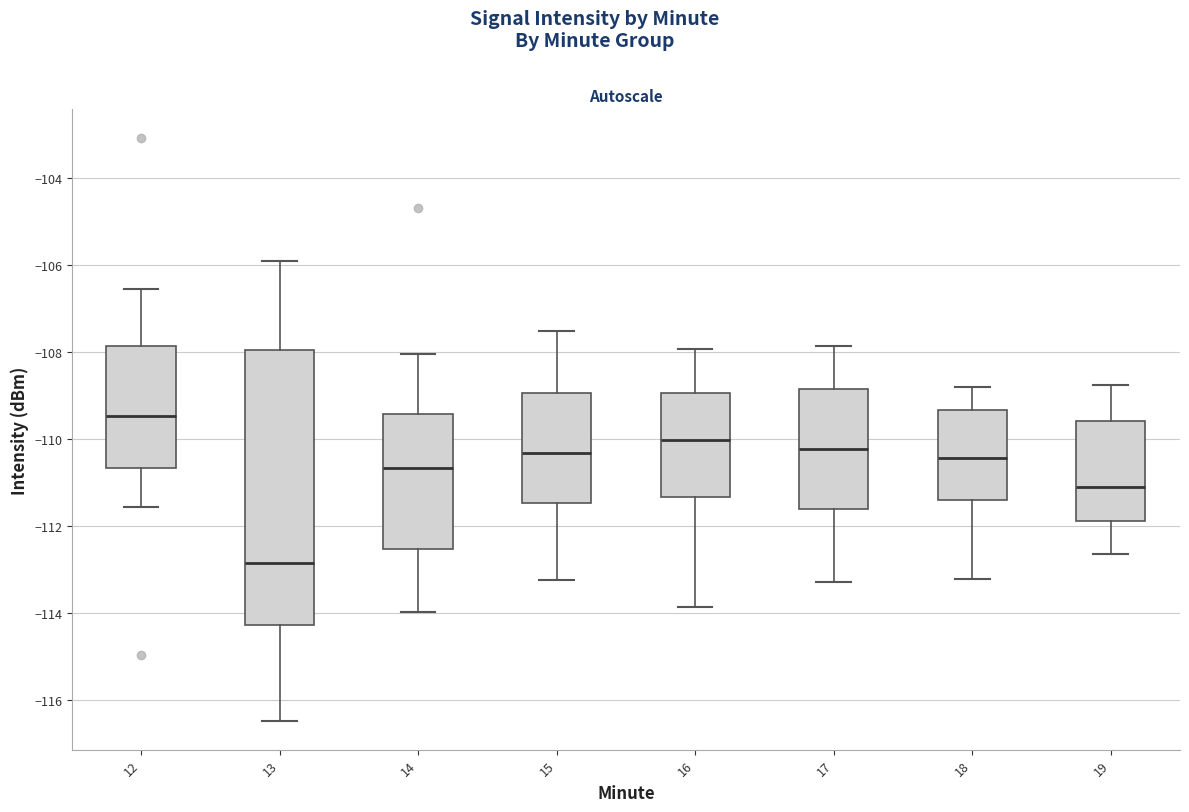

Where is the upper edge of the box at x = 13 on the y-axis? The values are not printed on the chart, so give them approximately, as read against the axis.

-108.0